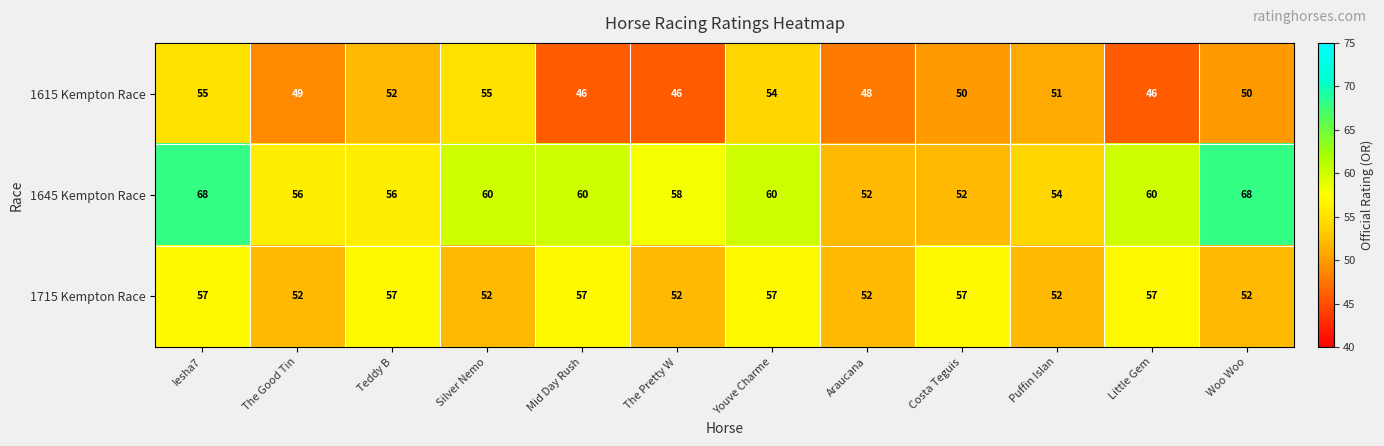

The value of 1645 Kempton Race at Costa Teguis is 11. True or false?

False